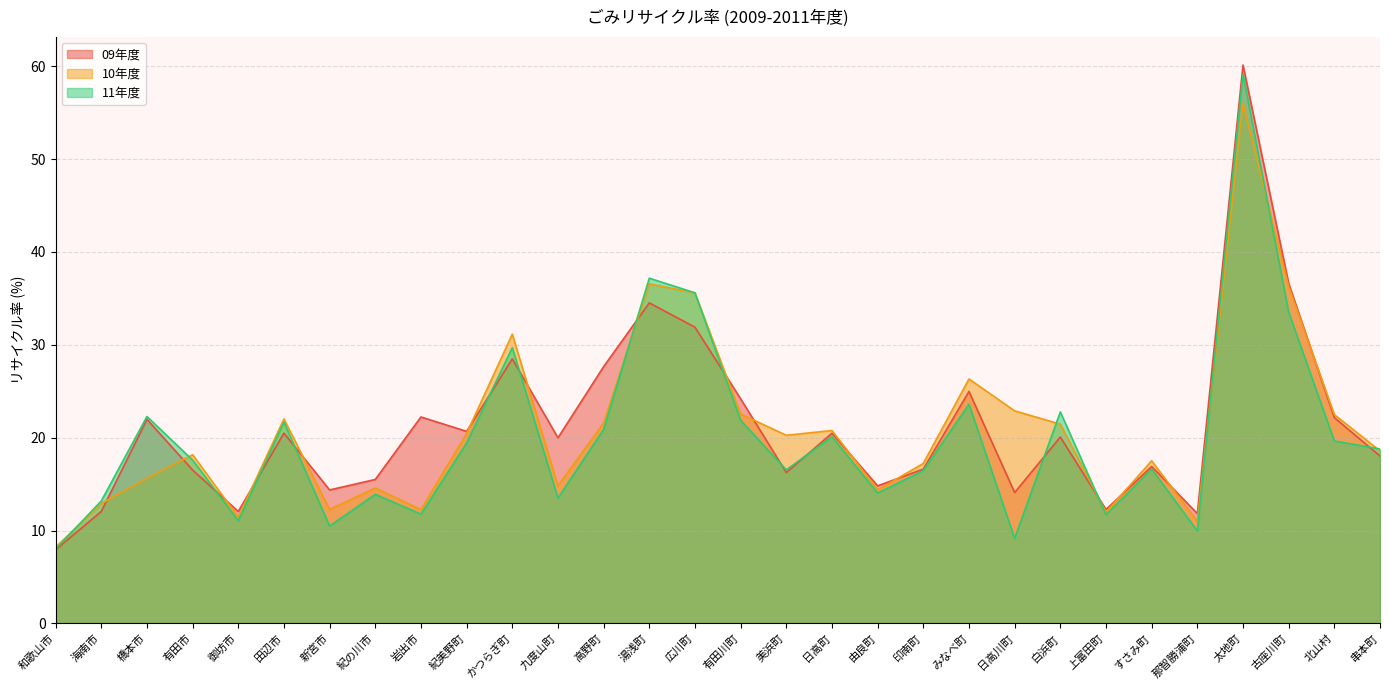

True or false: 11年度 has more than 1 points higher than both neighbors.

True